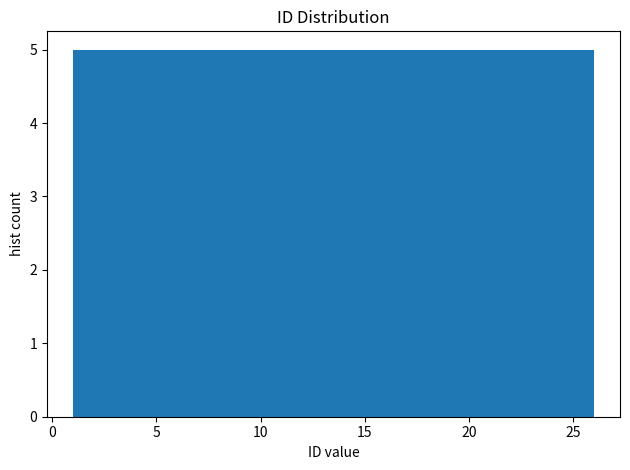

How tall is the bar that spans 21 to 26 on the x-axis? The values are not printed on the chart, so give them approximately, as read against the axis.

5